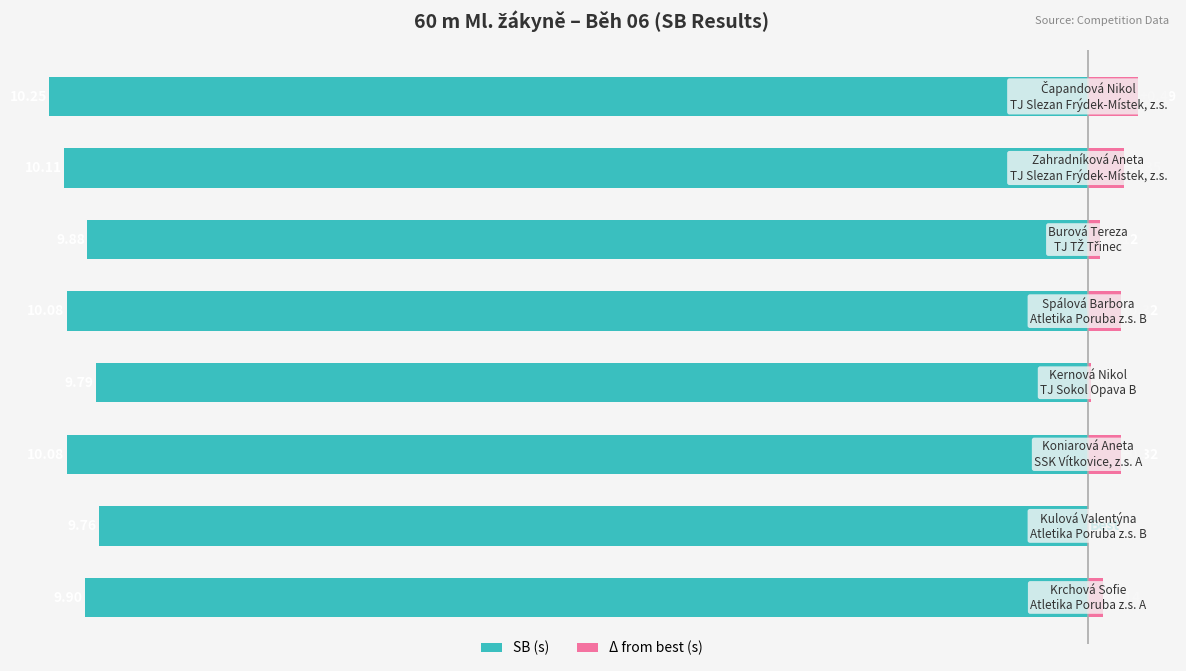

What are all the series names shown in the legend?

SB (s), Δ from best (s)